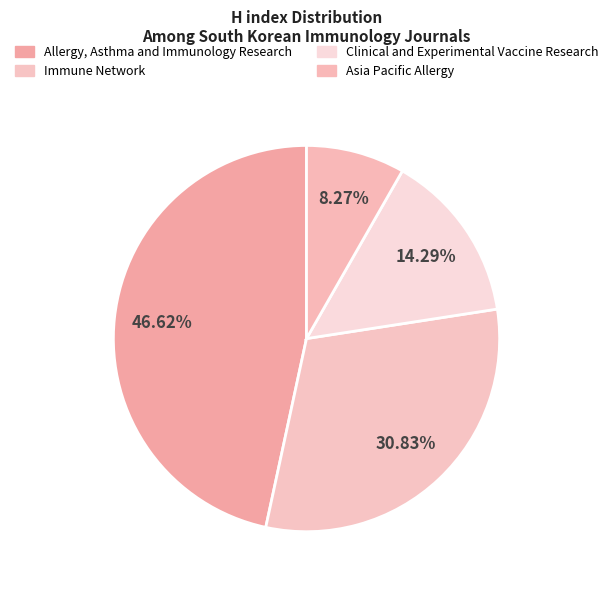

What is the ratio of the value at Allergy, Asthma and Immunology Research to the value at Immune Network?

1.5